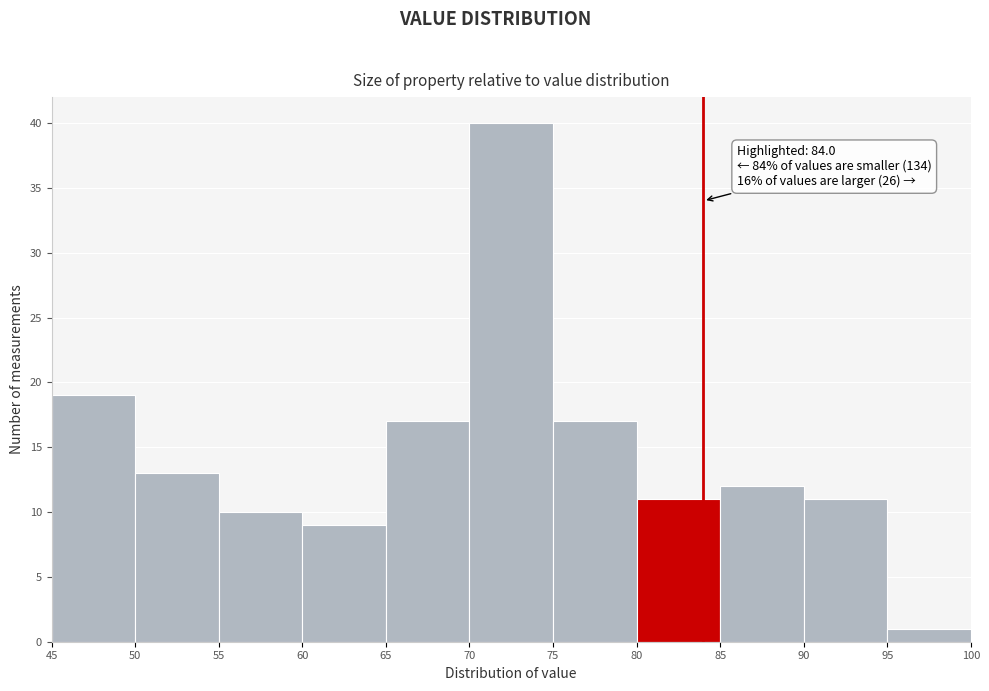

Which range on the x-axis has the tallest bar?

70 to 75